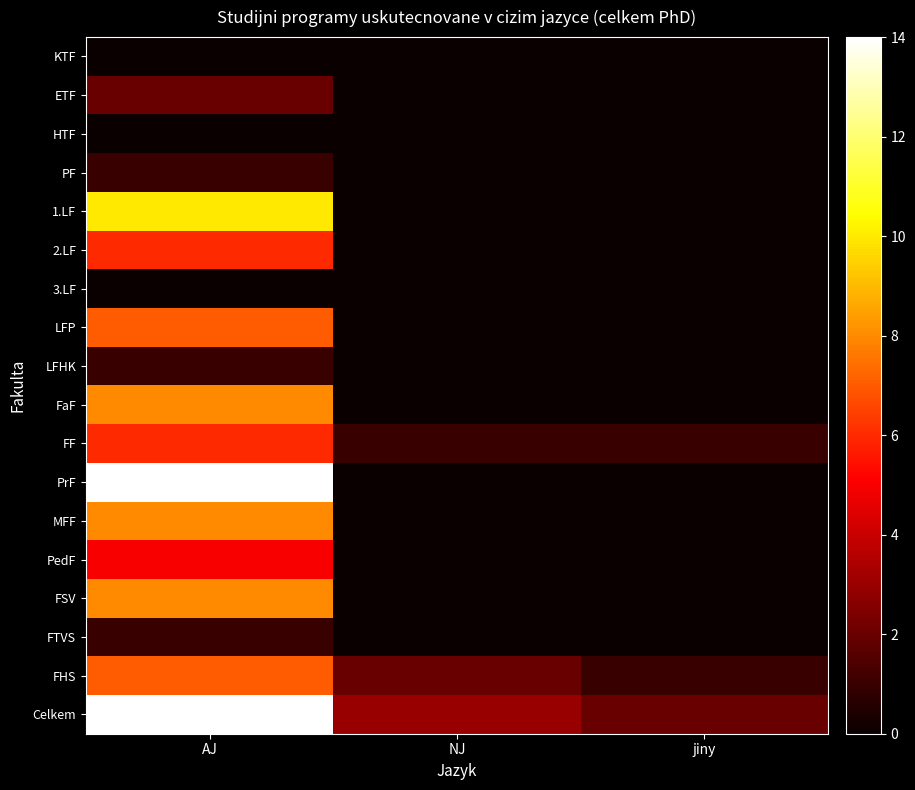

What is the greatest value displayed?

87